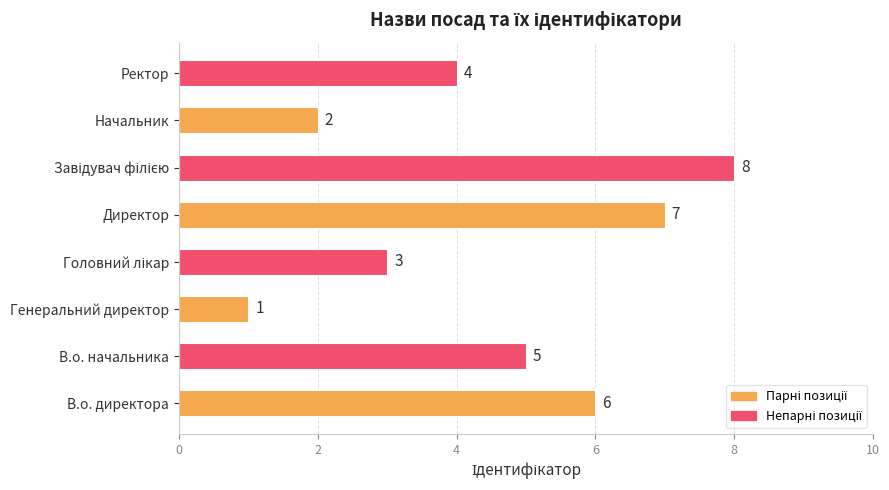

What is the difference between the second highest and minimum values?

6